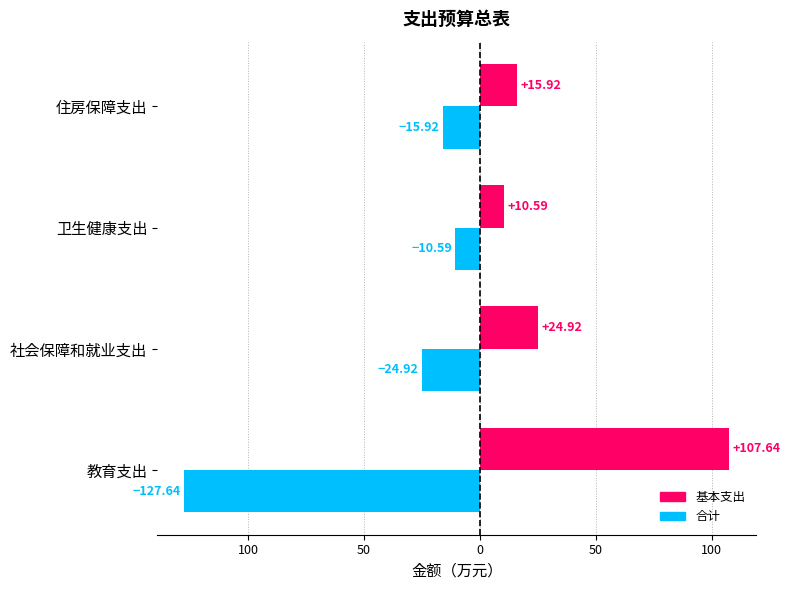

What are all the series names shown in the legend?

基本支出, 合计